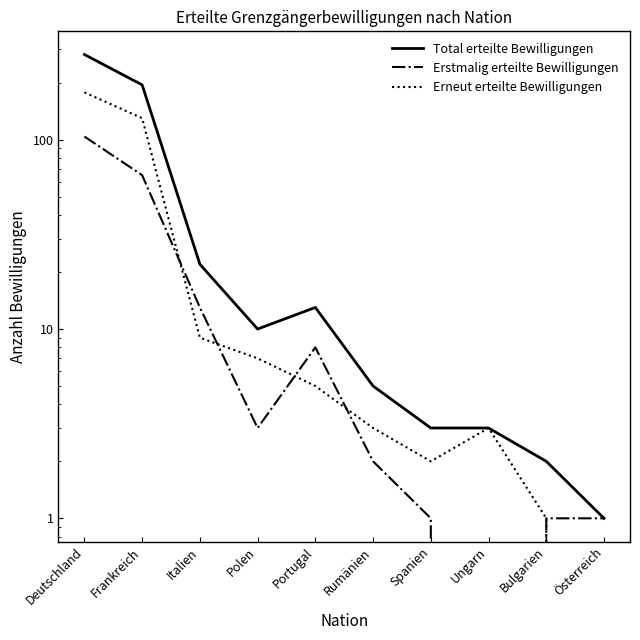

Reading left to right, extract all data points from this chart.

Total erteilte Bewilligungen: 282	195	22	10	13	5	3	3	2	1
Erstmalig erteilte Bewilligungen: 104	65	13	3	8	2	1	0	1	1
Erneut erteilte Bewilligungen: 178	130	9	7	5	3	2	3	1	0